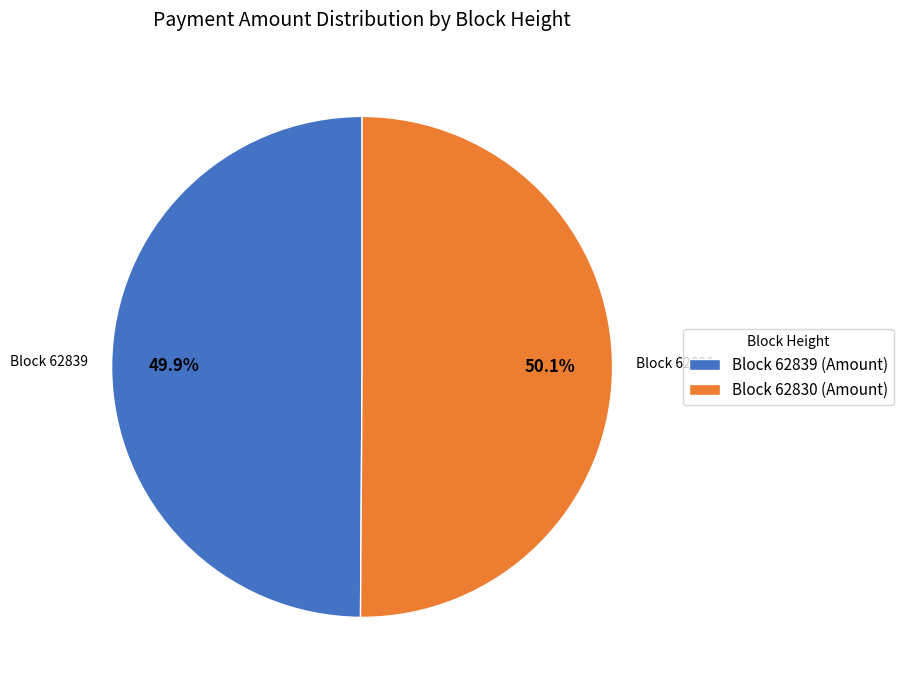

Approximately how many times larger is the value at Block 62839 (Amount) compared to Block 62830 (Amount)?

1.0